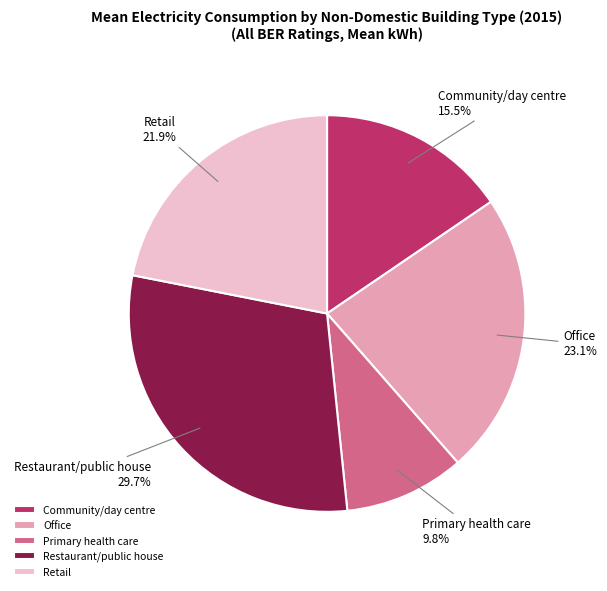

What portion of the pie excludes Office?

76.9%